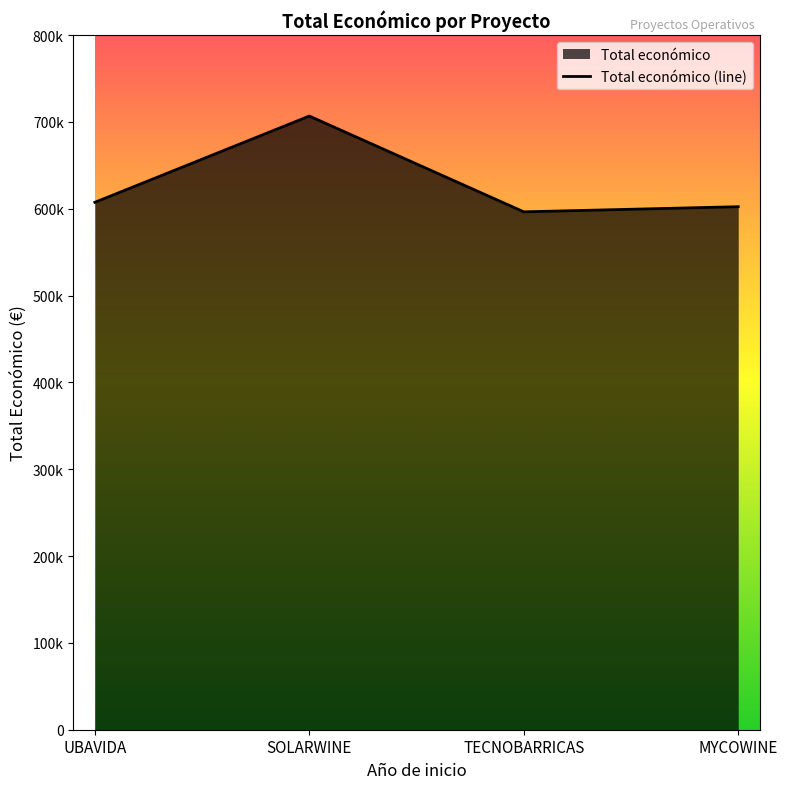

What is the sum of all values?

2512718.4